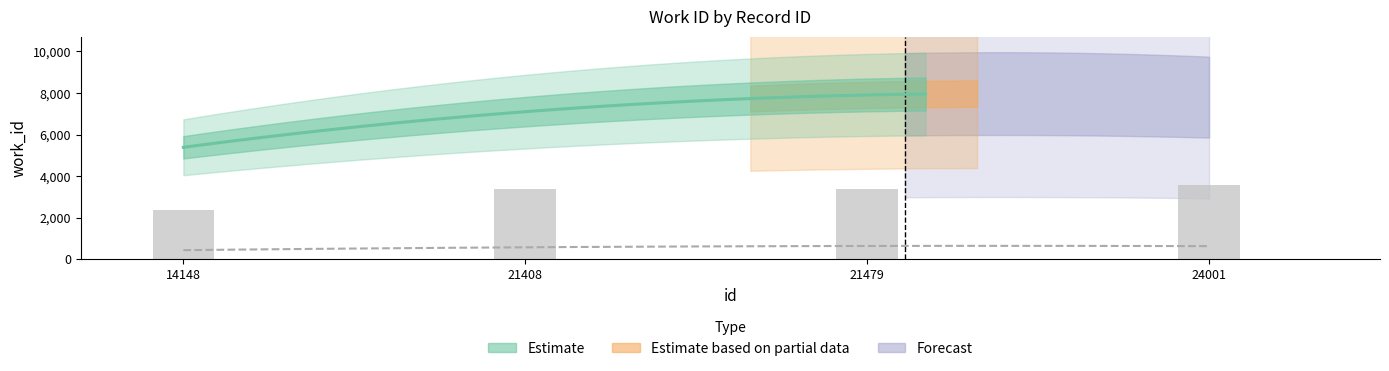

What is the difference between the values at 14148 and 21479?

1013.8